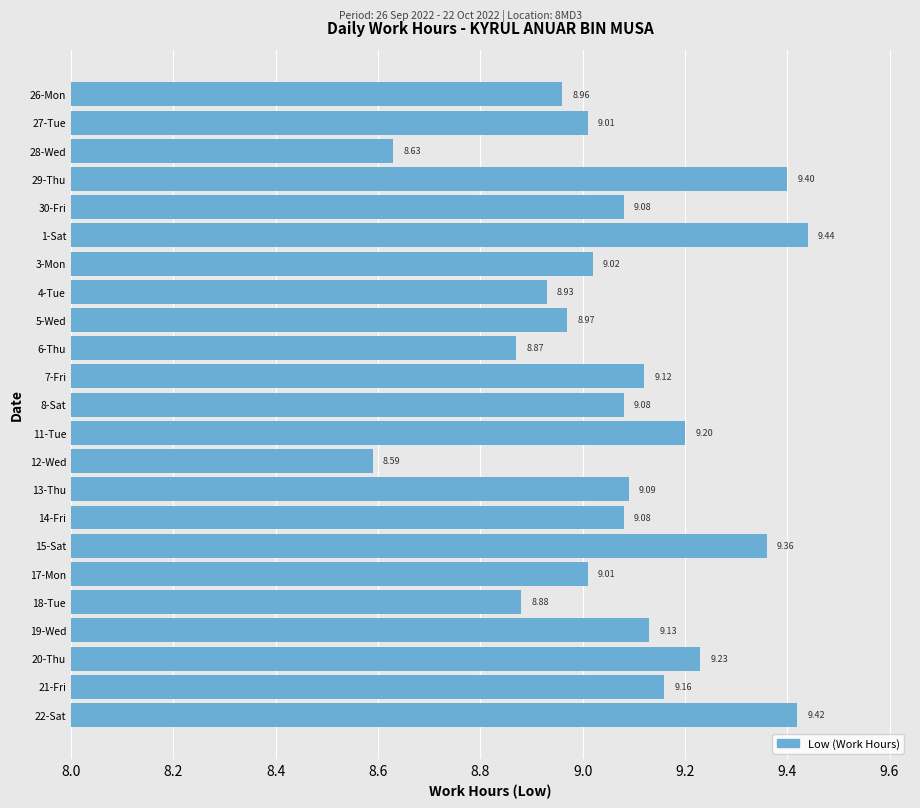

Which label corresponds to the smallest value in the chart?

12-Wed